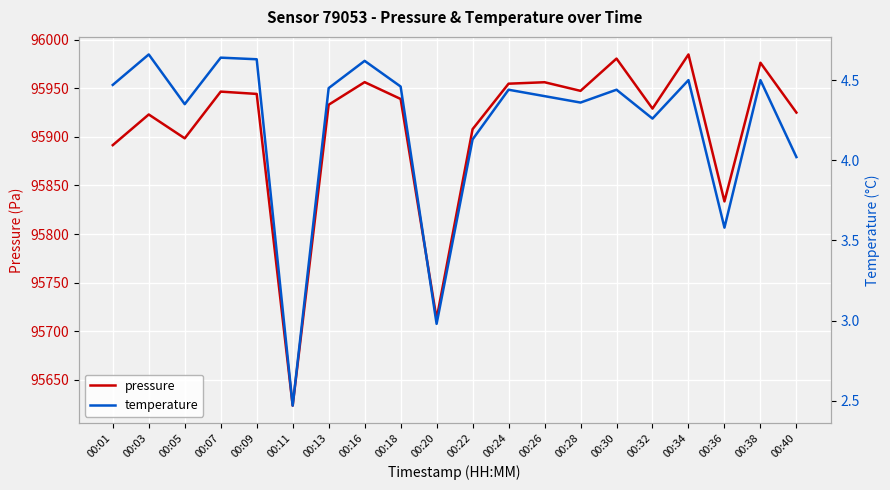

What is the average value of the pressure series?

95908.2